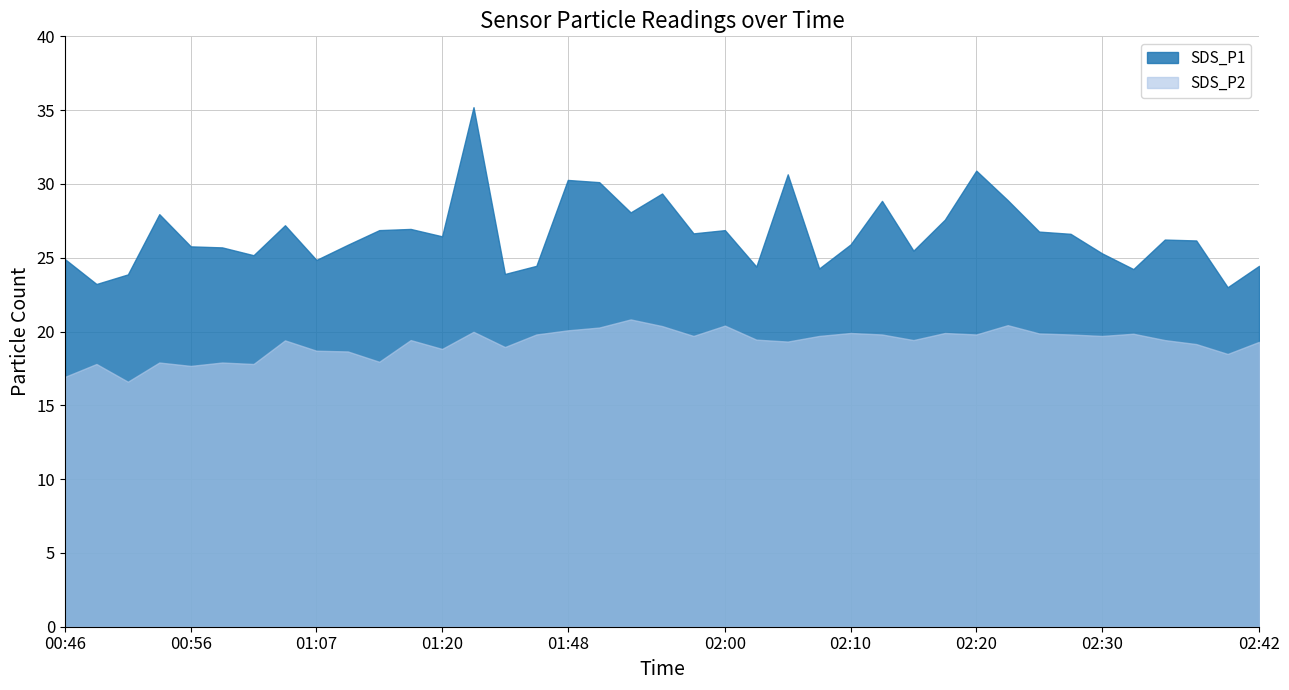

Where is the first local minimum for SDS_P1?

00:49